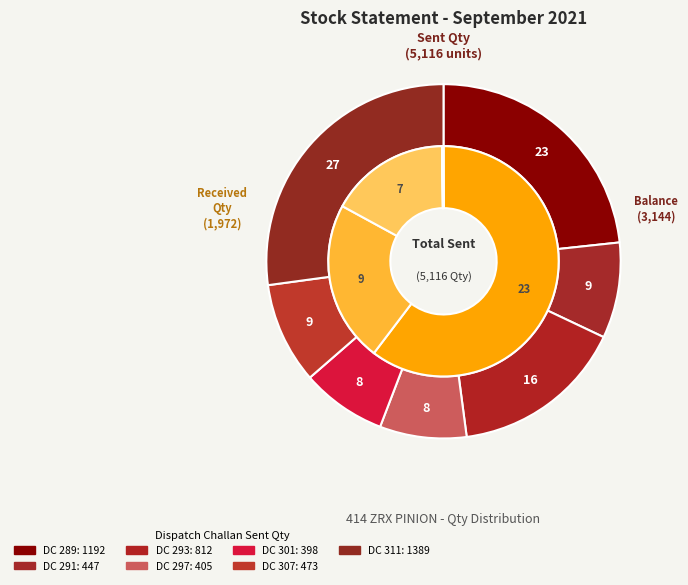

To the nearest percent, what portion does DC 289 represent?

23%